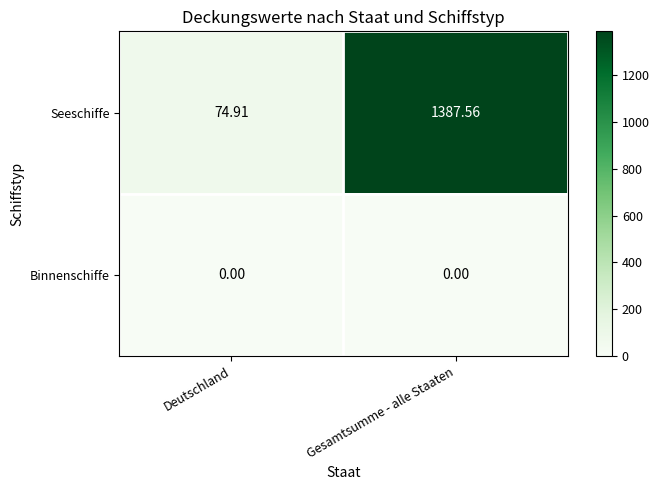

Which series has the largest total across all categories?

Seeschiffe